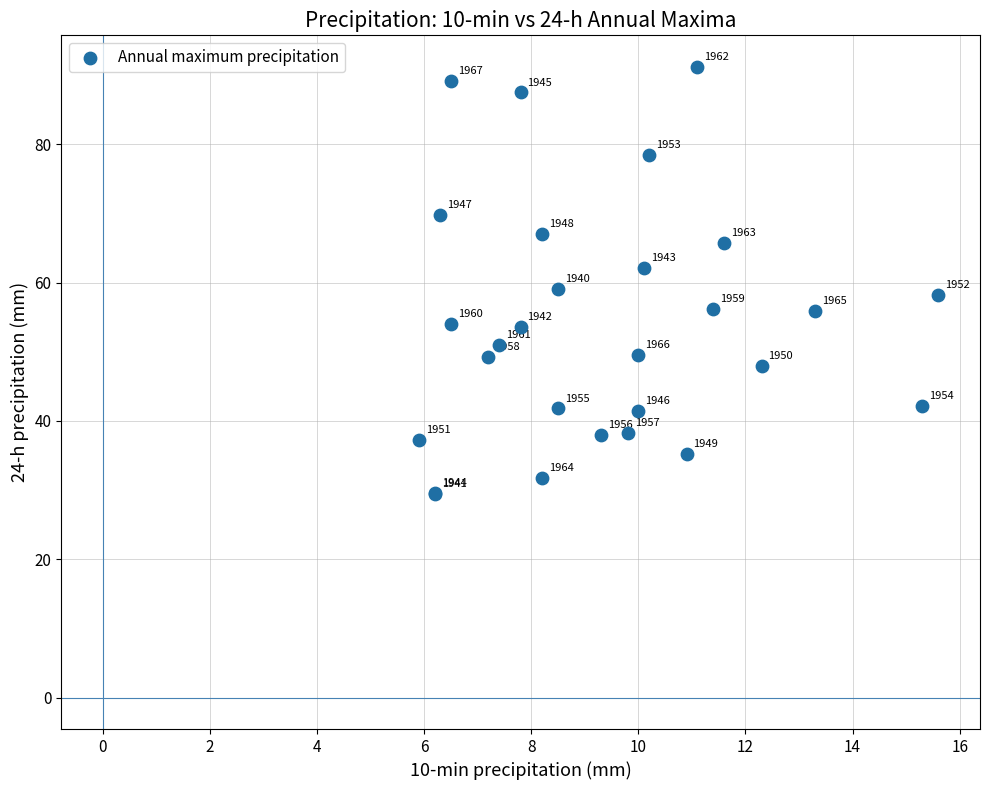

What Y value in the scatter plot is closest to 60?

59.1